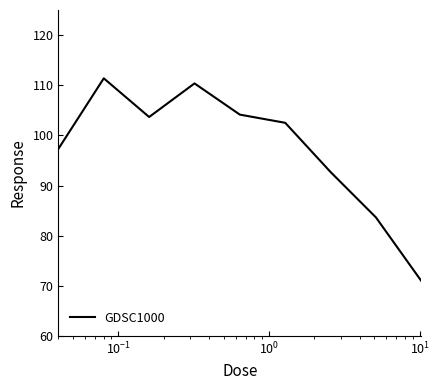

What is the greatest value displayed?

111.4